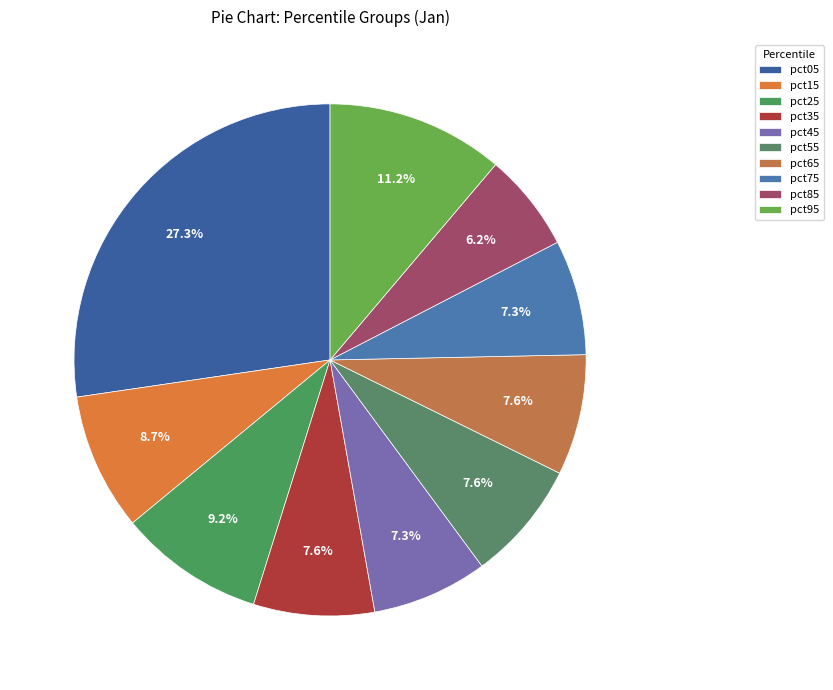

To the nearest percent, what is the average slice percentage?

10%